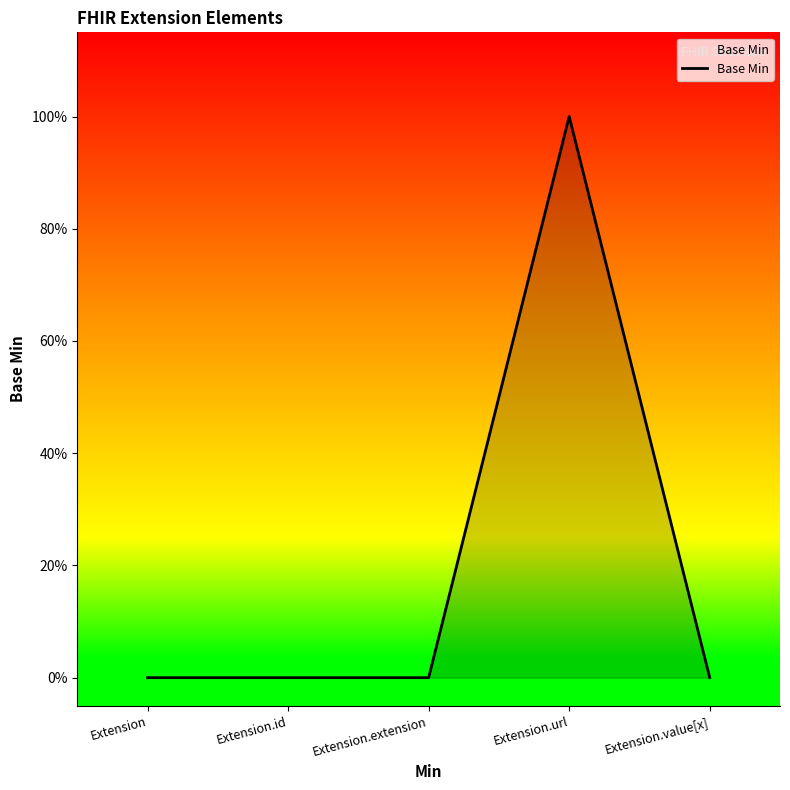

What is the greatest value displayed?

1